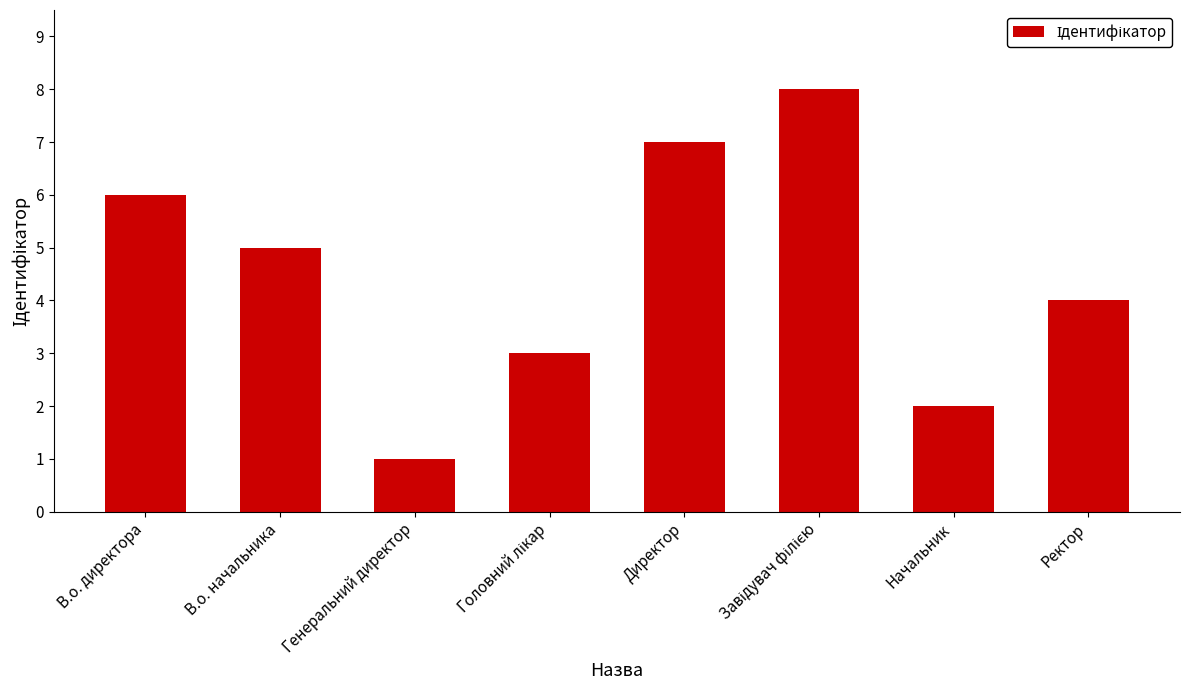

How many values are between 3 and 7?

5